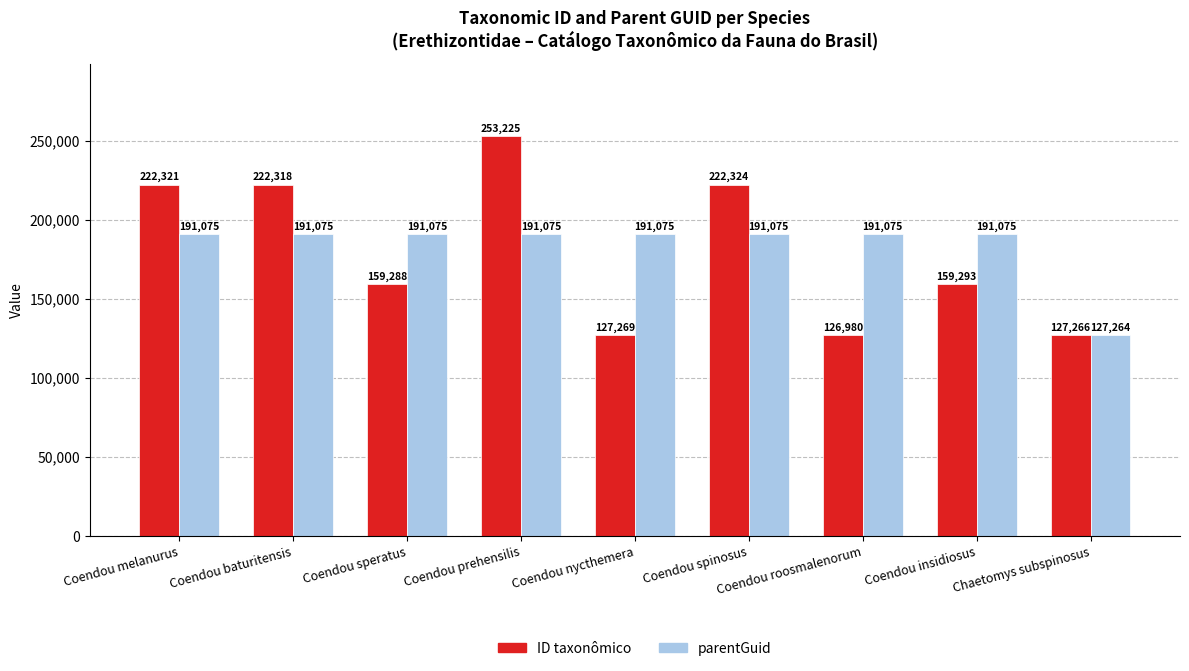

At how many categories does at least one series exceed 246912?

1